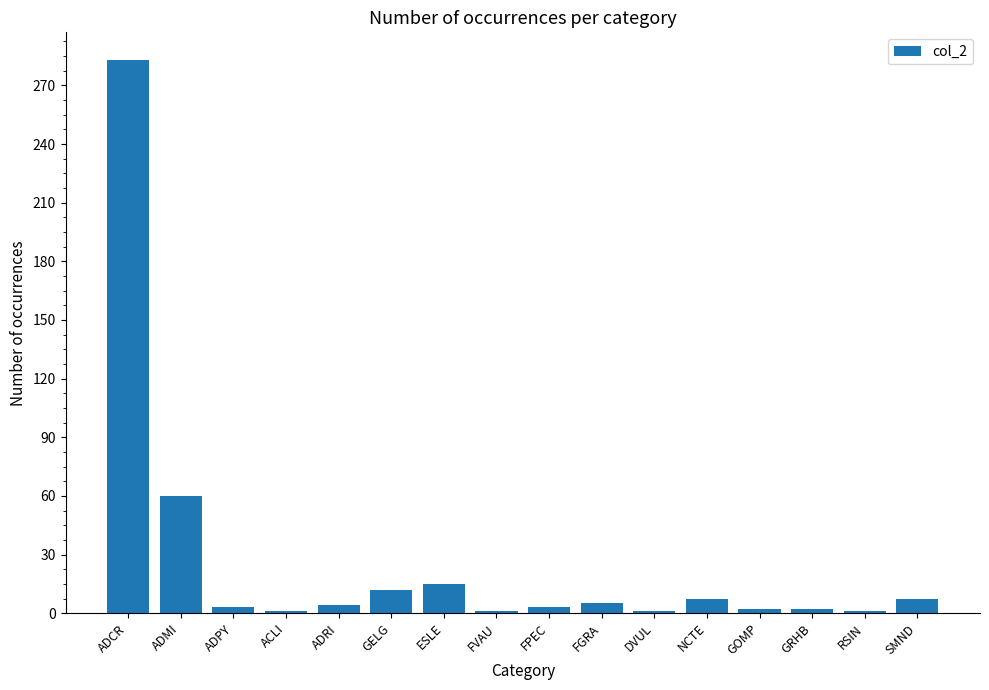

What is the greatest value displayed?

283